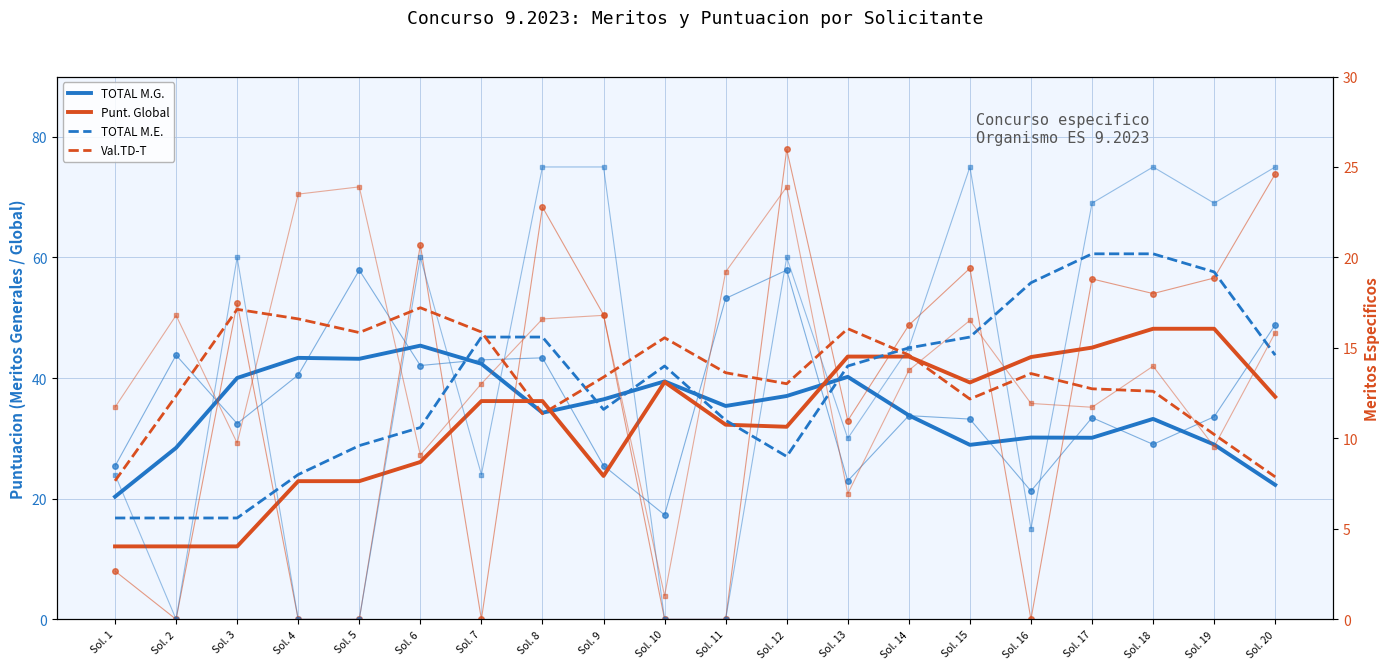

Reading left to right, transcribe all the data shown in this chart.

TOTAL M.G.: Sol. 1=20.3	Sol. 2=28.4	Sol. 3=40.0	Sol. 4=43.3	Sol. 5=43.2	Sol. 6=45.4	Sol. 7=42.4	Sol. 8=34.2	Sol. 9=36.5	Sol. 10=39.5	Sol. 11=35.4	Sol. 12=37.0	Sol. 13=40.2	Sol. 14=33.8	Sol. 15=28.9	Sol. 16=30.1	Sol. 17=30.1	Sol. 18=33.2	Sol. 19=29.0	Sol. 20=22.3
Punt. Global: Sol. 1=12.1	Sol. 2=12.1	Sol. 3=12.1	Sol. 4=22.9	Sol. 5=22.9	Sol. 6=26.1	Sol. 7=36.2	Sol. 8=36.2	Sol. 9=23.8	Sol. 10=39.3	Sol. 11=32.3	Sol. 12=31.9	Sol. 13=43.6	Sol. 14=43.6	Sol. 15=39.3	Sol. 16=43.5	Sol. 17=45.0	Sol. 18=48.2	Sol. 19=48.2	Sol. 20=36.9
TOTAL M.E.: Sol. 1=5.6	Sol. 2=5.6	Sol. 3=5.6	Sol. 4=8.0	Sol. 5=9.6	Sol. 6=10.6	Sol. 7=15.6	Sol. 8=15.6	Sol. 9=11.6	Sol. 10=14.0	Sol. 11=11.0	Sol. 12=9.0	Sol. 13=14.0	Sol. 14=15.0	Sol. 15=15.6	Sol. 16=18.6	Sol. 17=20.2	Sol. 18=20.2	Sol. 19=19.2	Sol. 20=14.6
Val.TD-T: Sol. 1=7.7	Sol. 2=12.4	Sol. 3=17.1	Sol. 4=16.6	Sol. 5=15.8	Sol. 6=17.2	Sol. 7=15.9	Sol. 8=11.4	Sol. 9=13.4	Sol. 10=15.6	Sol. 11=13.6	Sol. 12=13.0	Sol. 13=16.1	Sol. 14=14.6	Sol. 15=12.2	Sol. 16=13.6	Sol. 17=12.7	Sol. 18=12.6	Sol. 19=10.2	Sol. 20=7.9